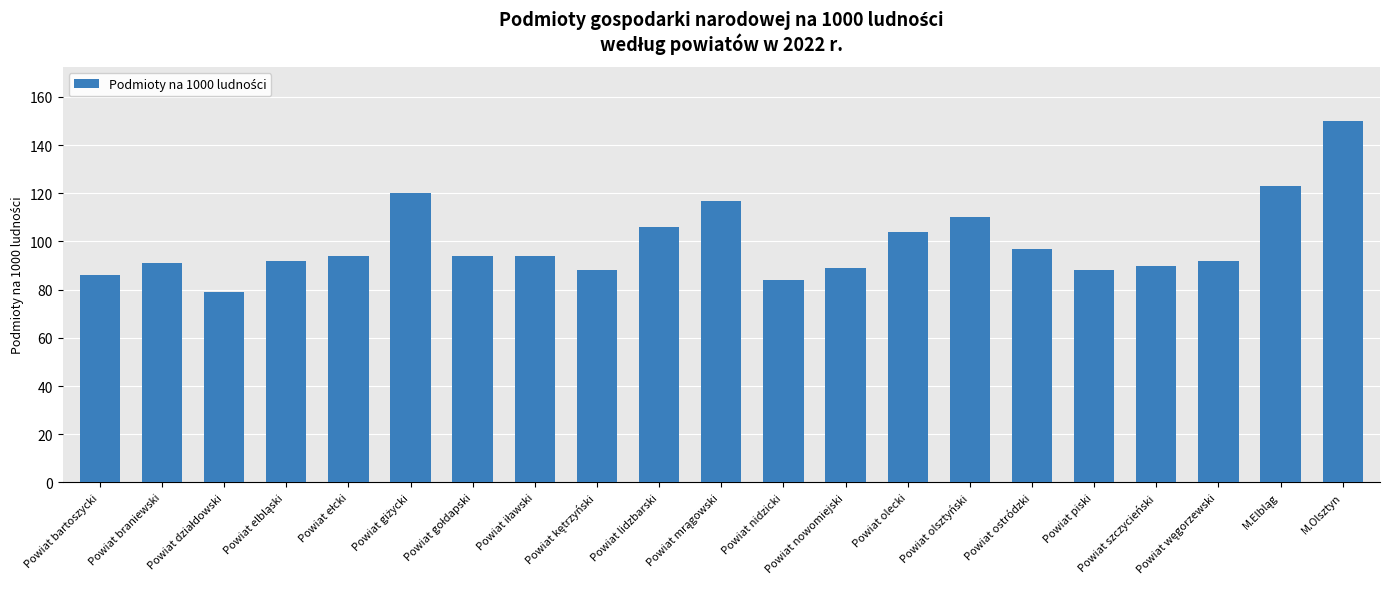

How many data points does each series have?

21